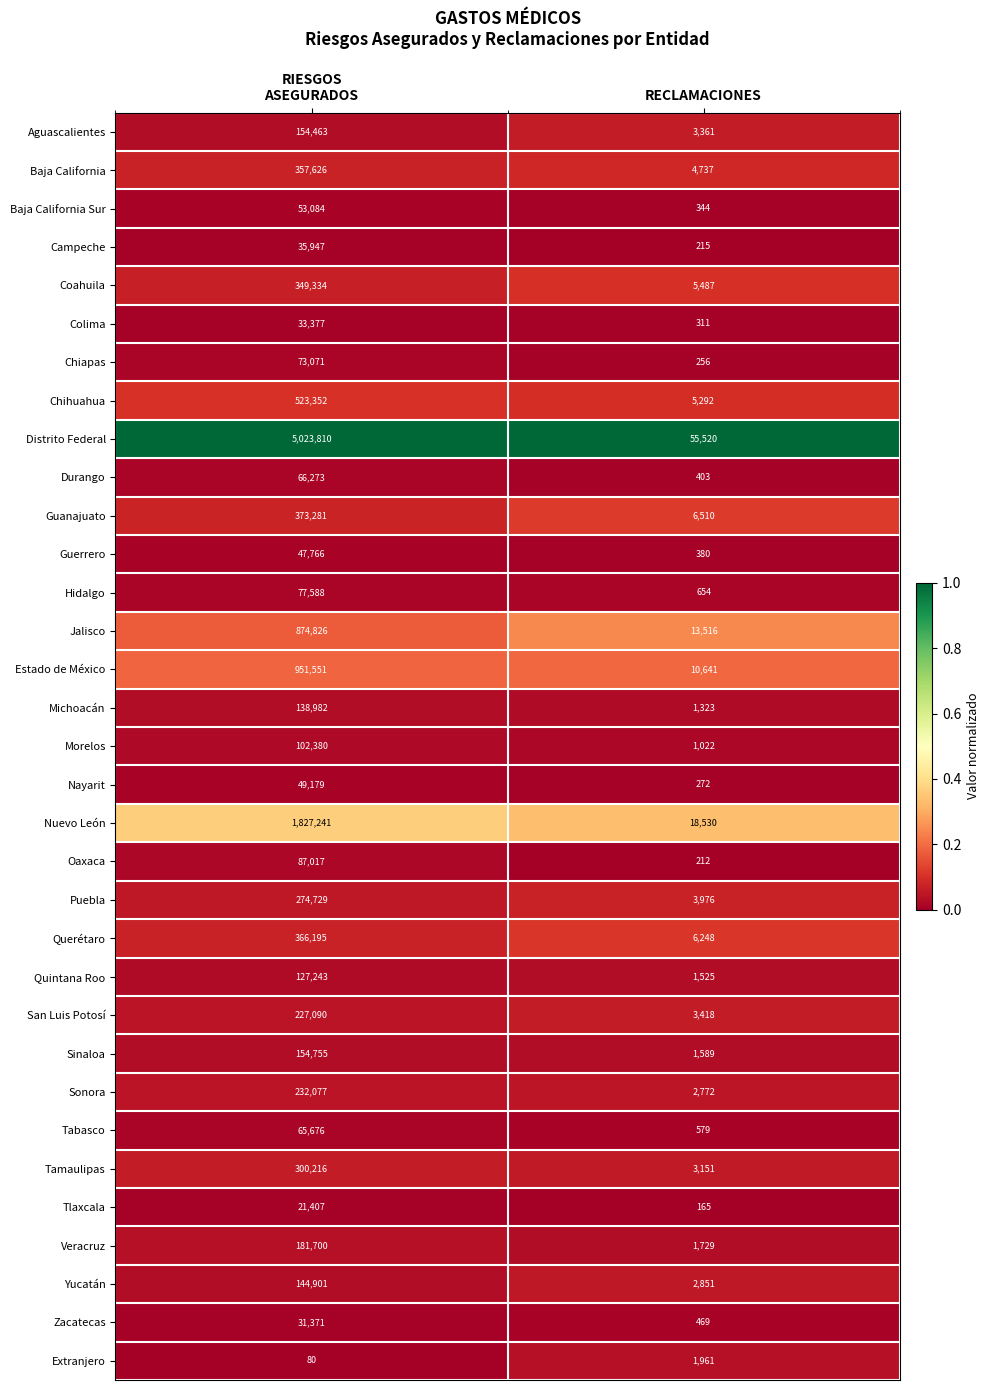

The Zacatecas series shows 177 at RECLAMACIONES. True or false?

False